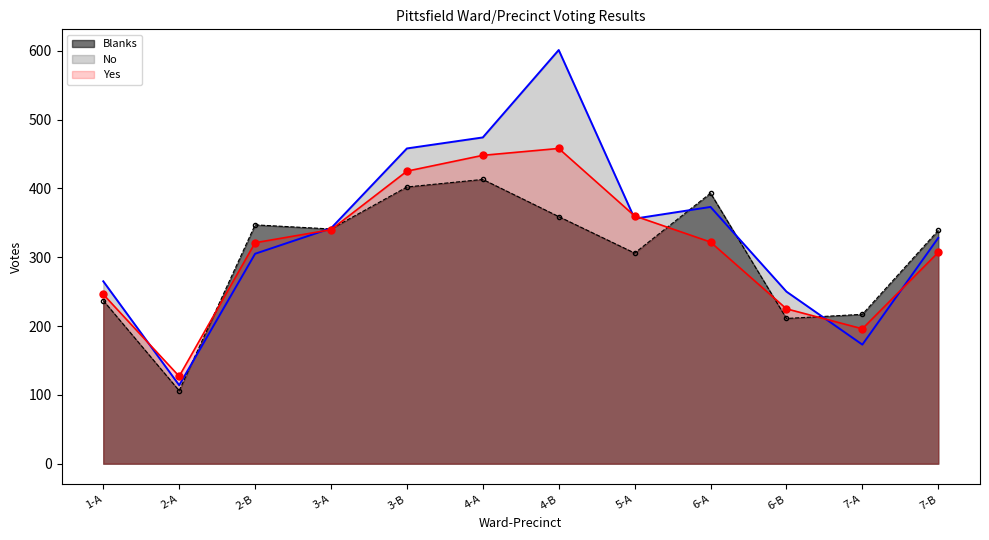

Reading left to right, list all the values displayed in this chart.

Yes: 246	127	321	340	425	448	458	360	322	225	196	307
No: 265	114	305	342	458	474	601	356	373	250	173	328
Blanks: 237	106	347	341	402	413	359	306	393	211	217	339